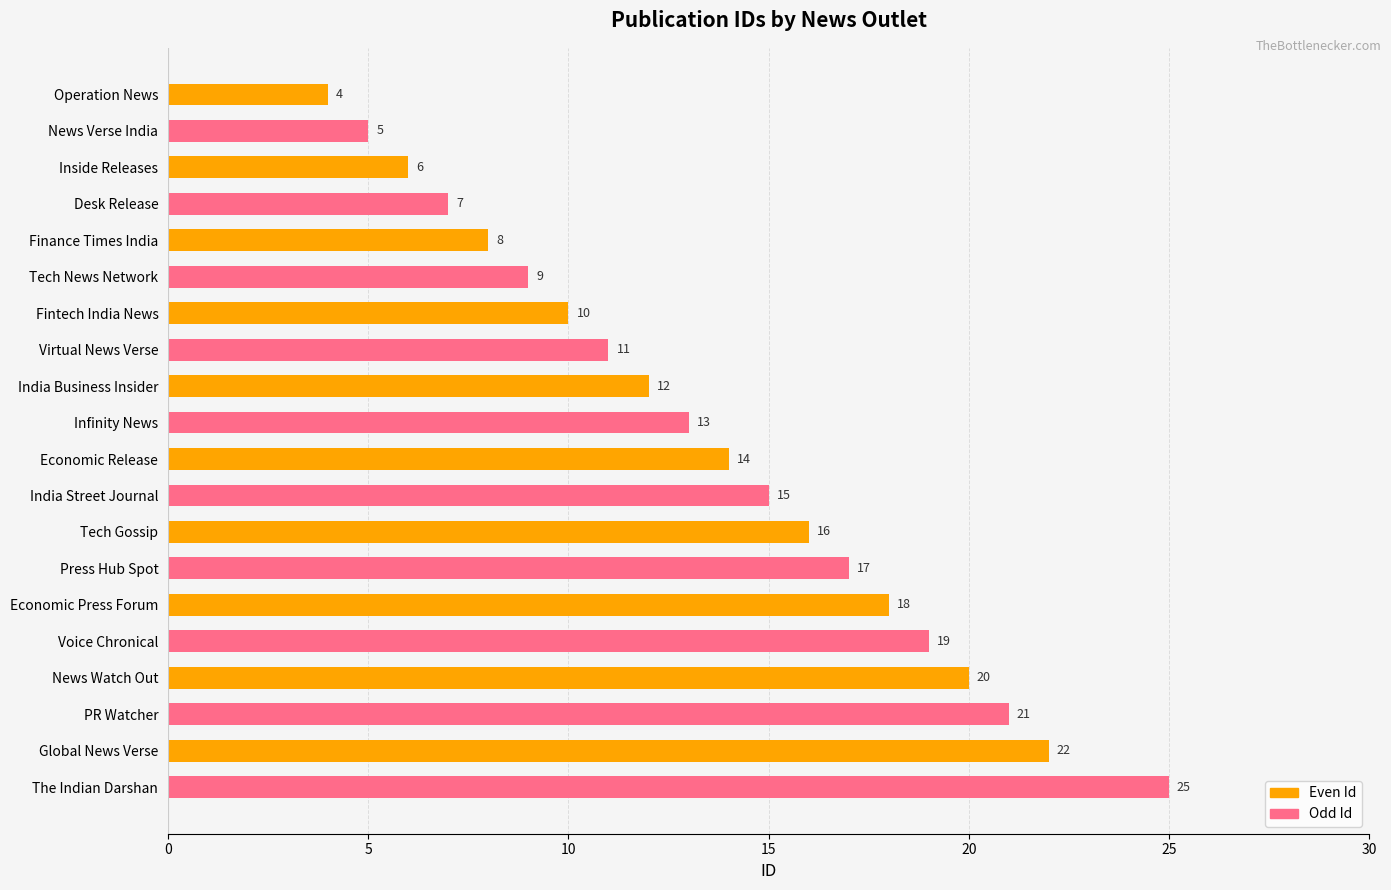

What is the greatest value displayed?

25